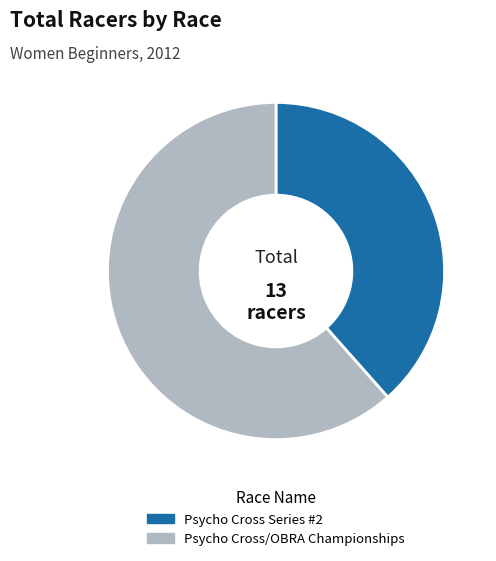

Count the number of slices in the pie.

2